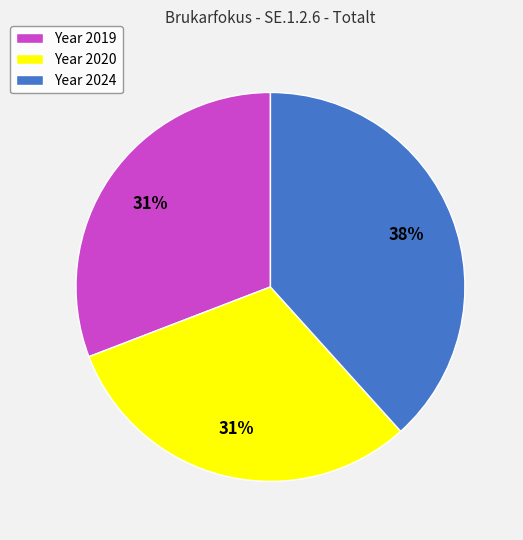

To the nearest percent, what is the combined percentage of Year 2020 and Year 2024?

69%